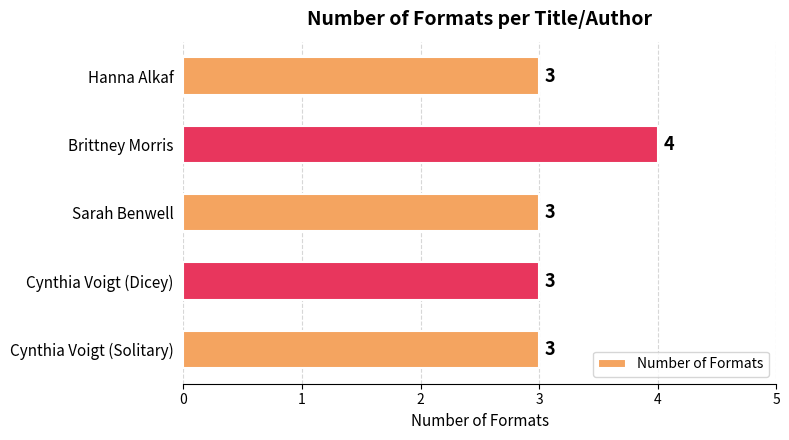

What is the label of the 5th bar from the top?

Cynthia Voigt (Solitary)